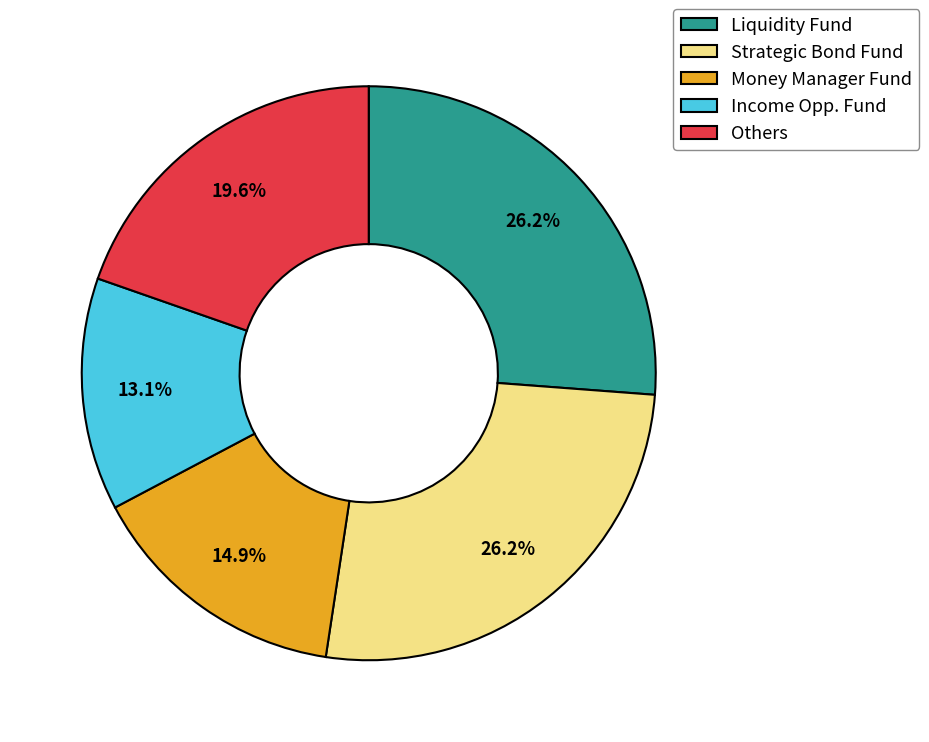

How much of the chart is everything except Money Manager Fund?

85.1%